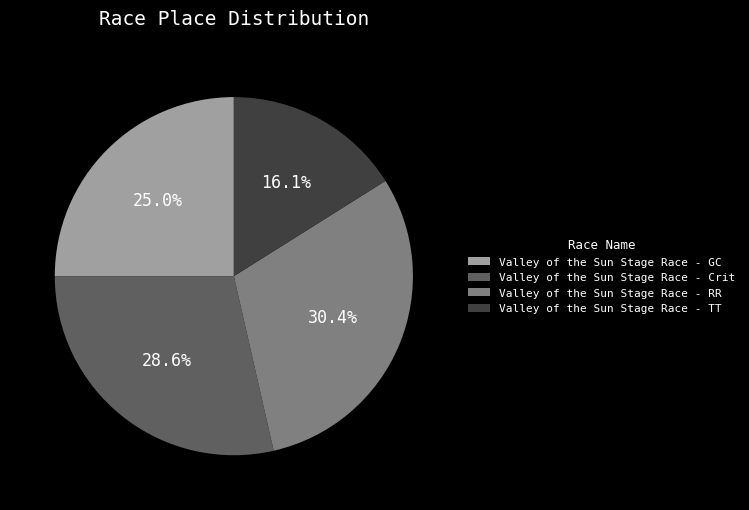

Which category has the biggest portion of the pie?

Valley of the Sun Stage Race - RR